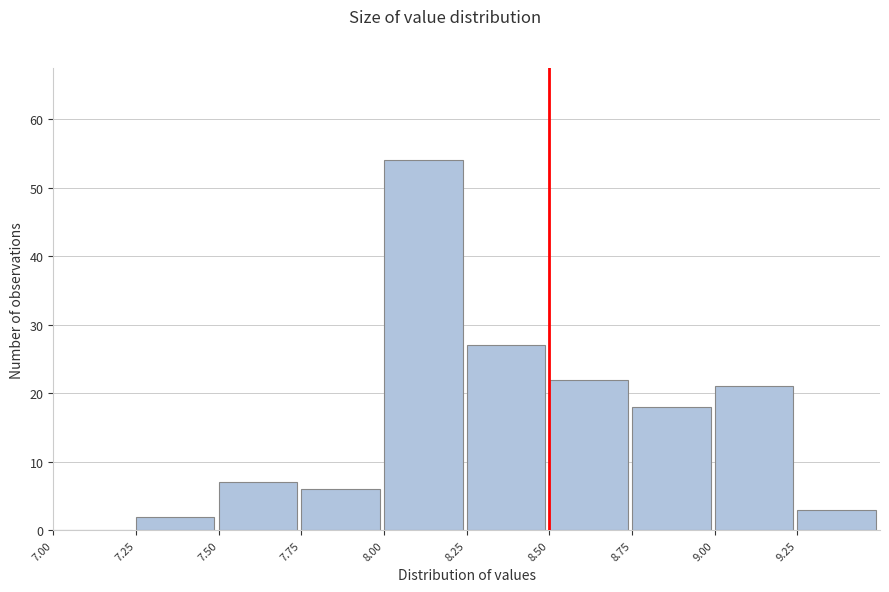

Reading left to right, transcribe this chart: for each bar, give the range it covers on the x-axis and its height. The values are not printed on the chart, so give them approximately, as read against the axis.

7.00 to 7.25: 0
7.25 to 7.50: 2
7.50 to 7.75: 7
7.75 to 8.00: 6
8.00 to 8.25: 54
8.25 to 8.50: 27
8.50 to 8.75: 22
8.75 to 9.00: 18
9.00 to 9.25: 21
9.25 to 9.50: 3